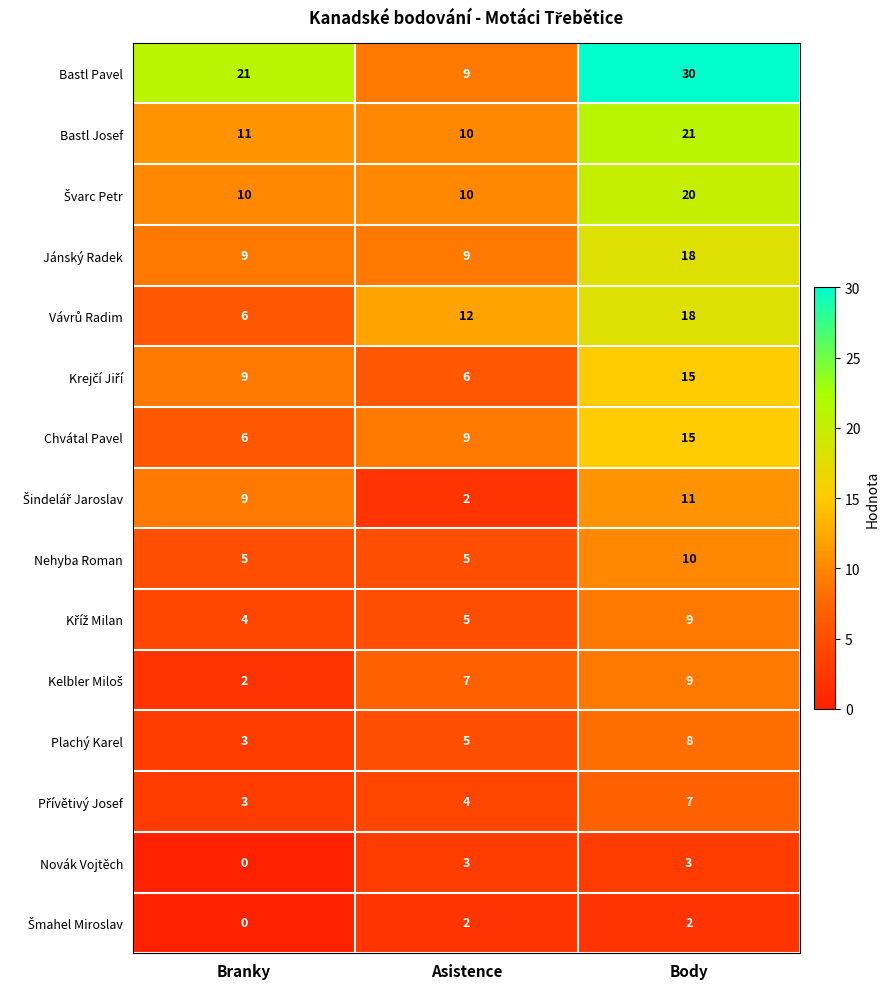

Which series changed the most between Asistence and Body?

Bastl Pavel